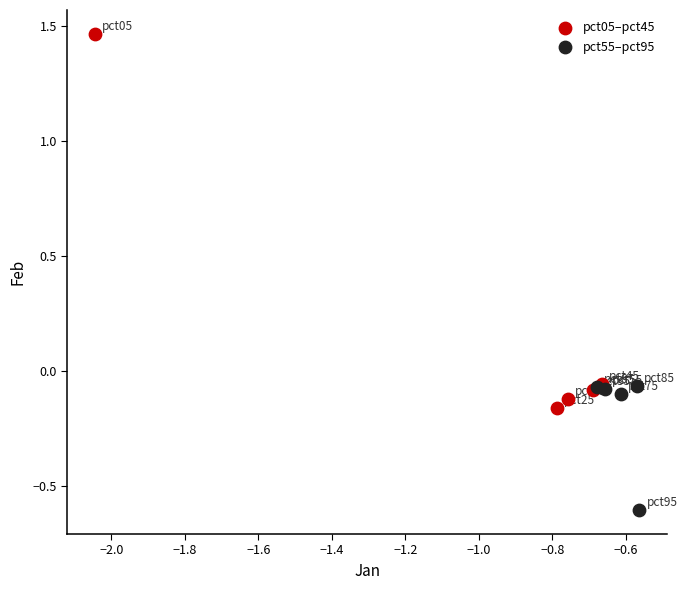

Which series contains the lowest Y value?

pct55–pct95